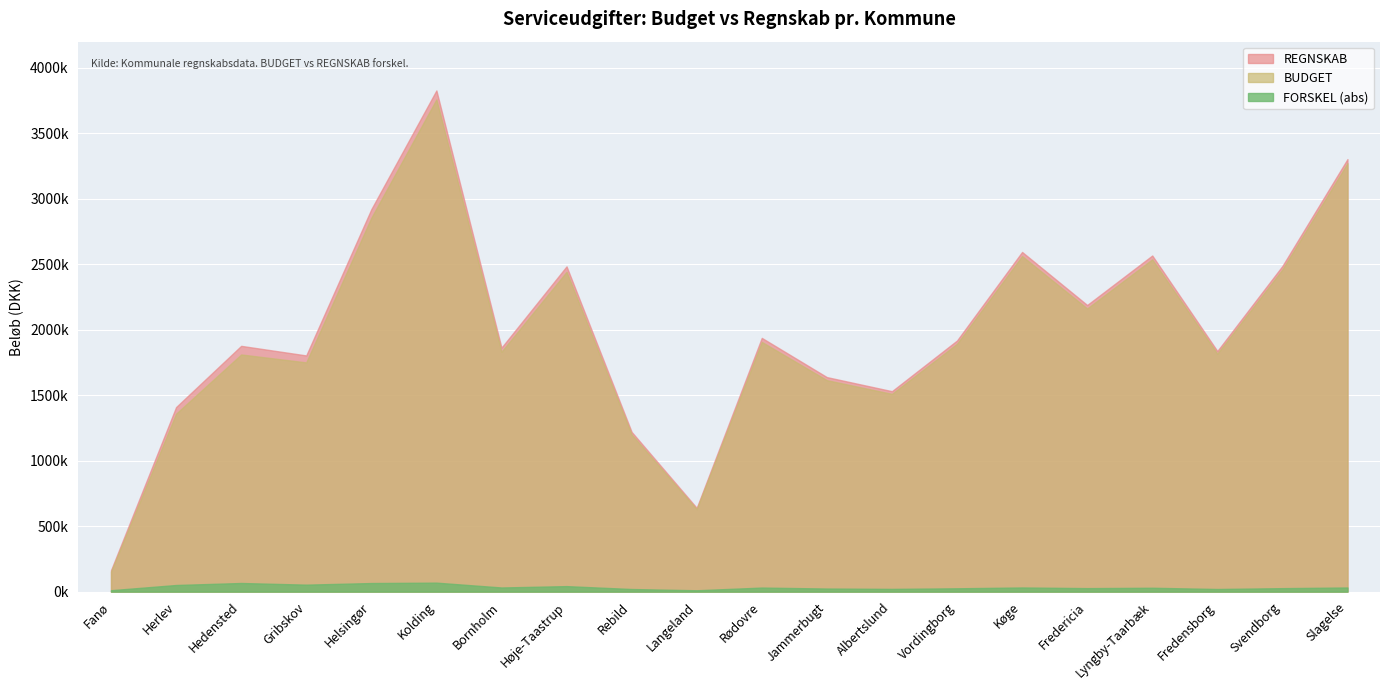

What are all the series names shown in the legend?

REGNSKAB, BUDGET, FORSKEL (abs)